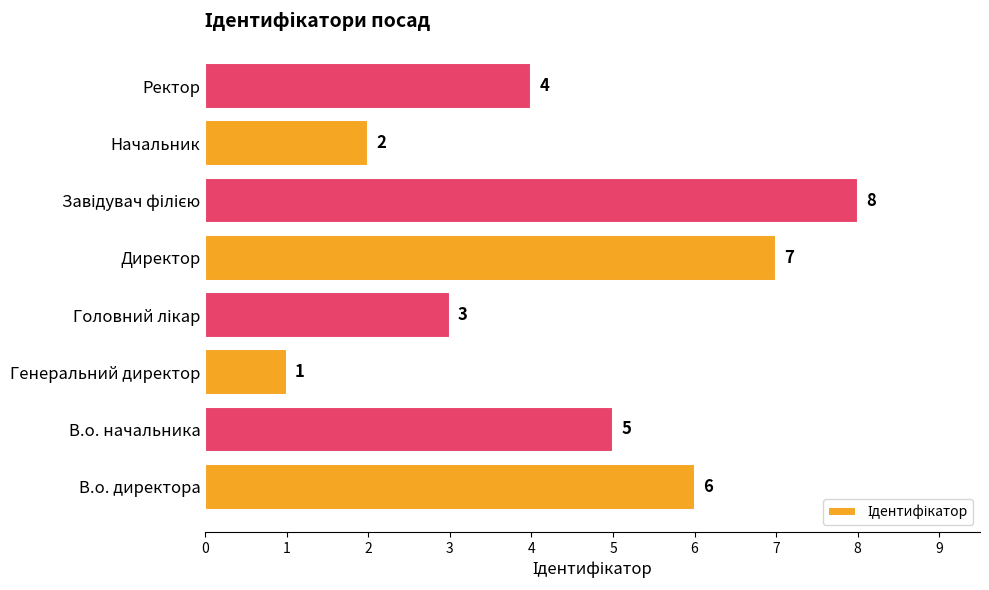

Between Ректор and Директор, which is larger?

Директор